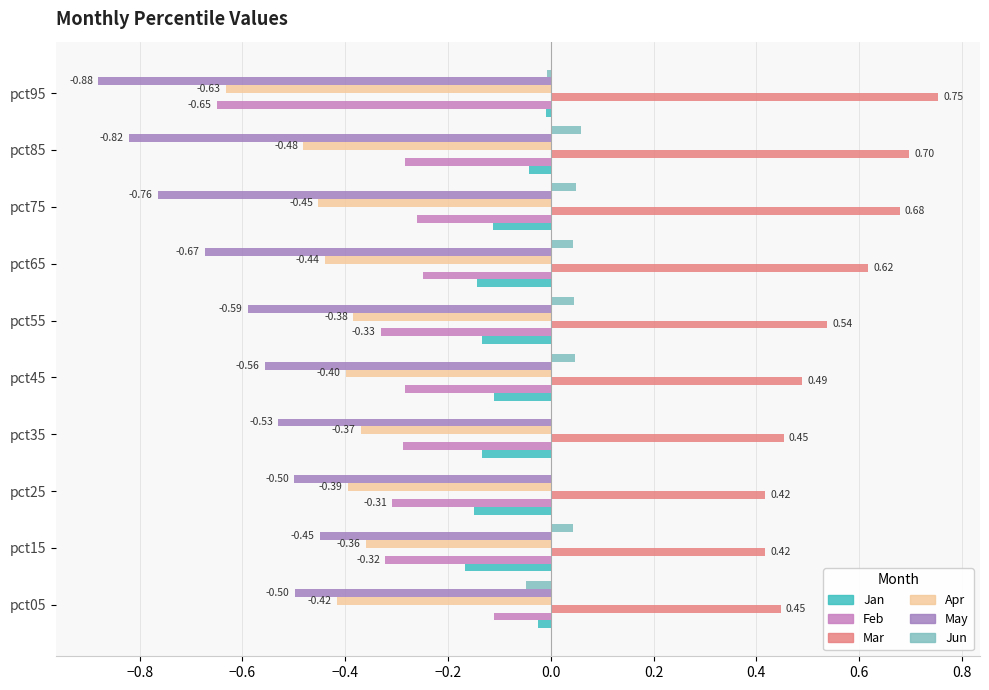

How many data points in Jun are above 0?

8